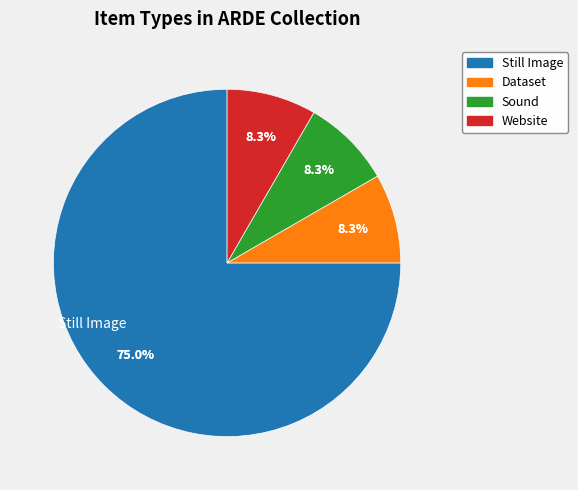

True or false: Dataset accounts for 8% of the total.

True